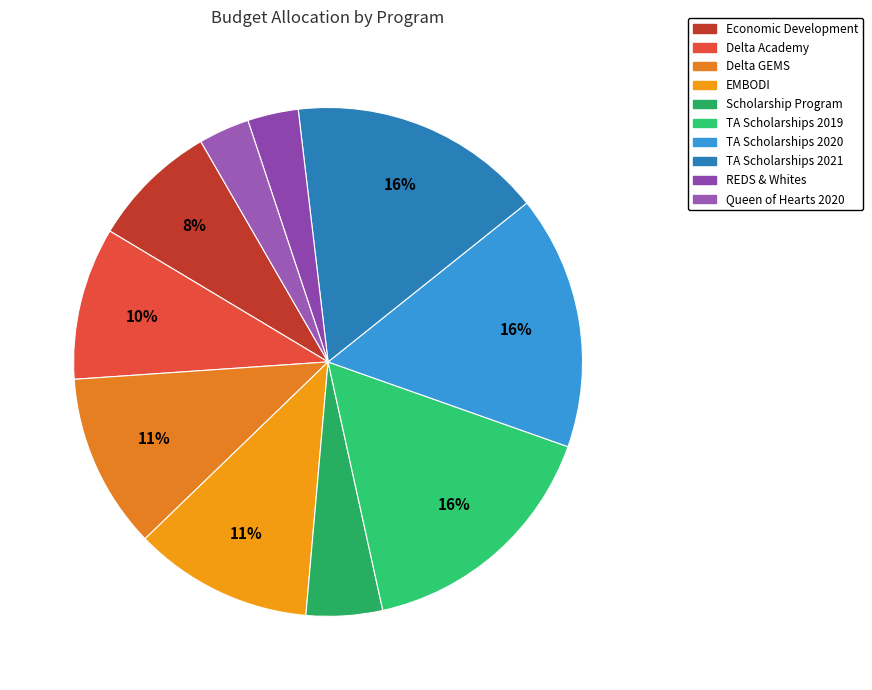

How many segments does this pie chart have?

10